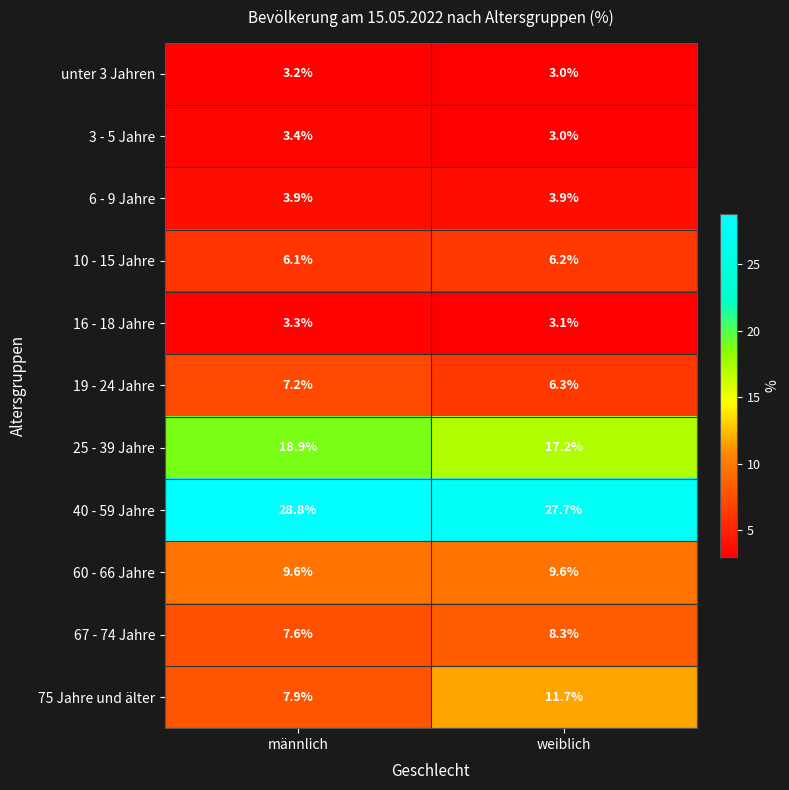

Rank the categories by 67 - 74 Jahre value from lowest to highest.

männlich, weiblich